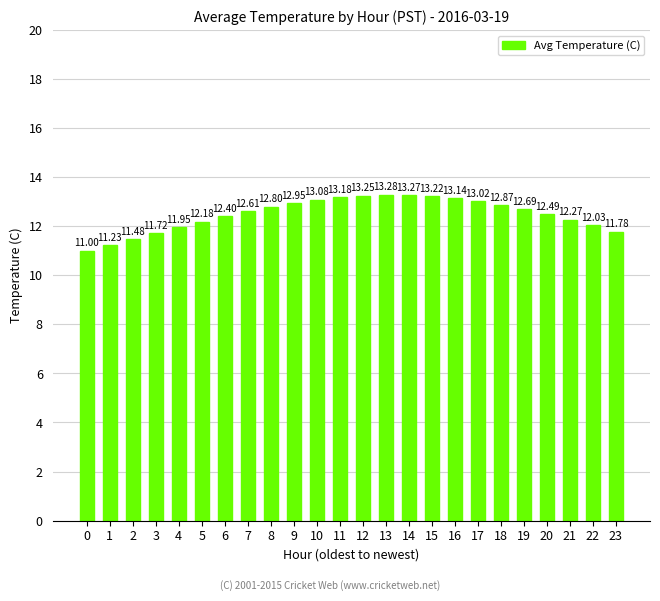

What is the sum of the values at 4 and 19?

24.6